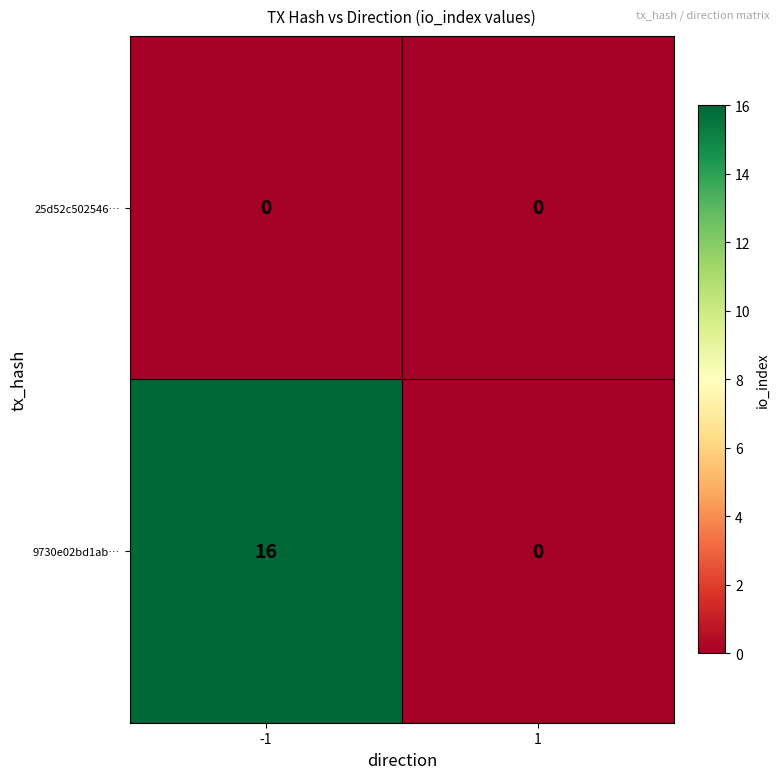

How many values in the 9730e02bd1ab… series are below 16?

1